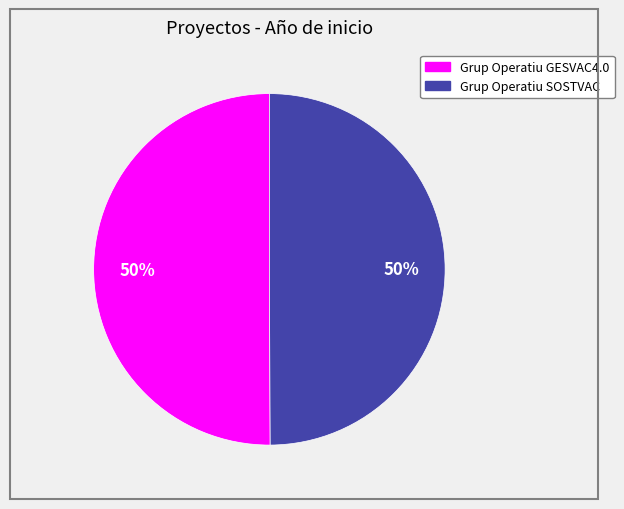

What percentage is the Grup Operatiu SOSTVAC slice, to the nearest percent?

50%